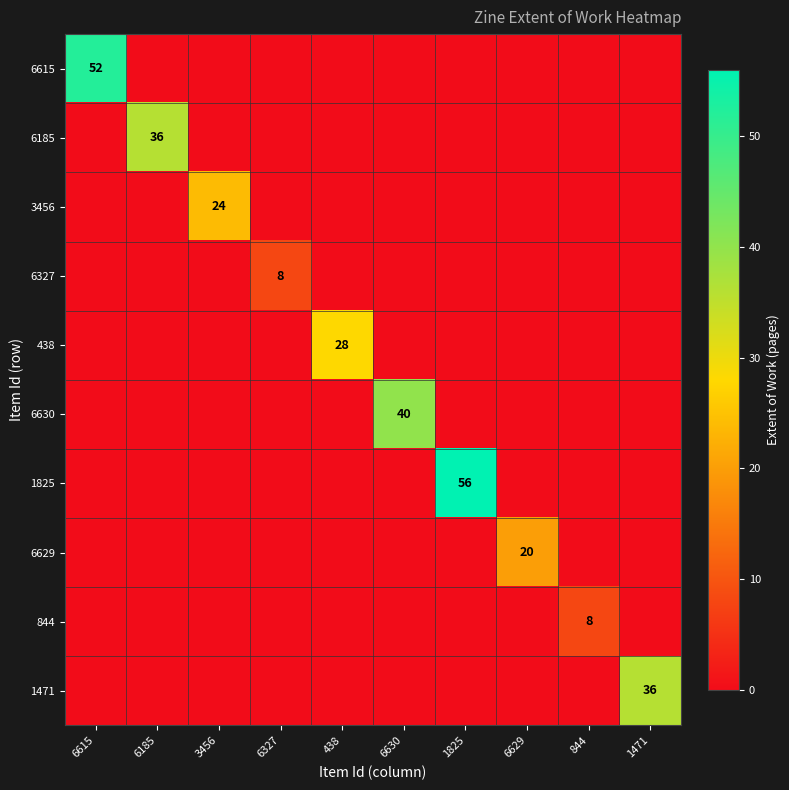

The 6615 series shows 14 at 6615. True or false?

False